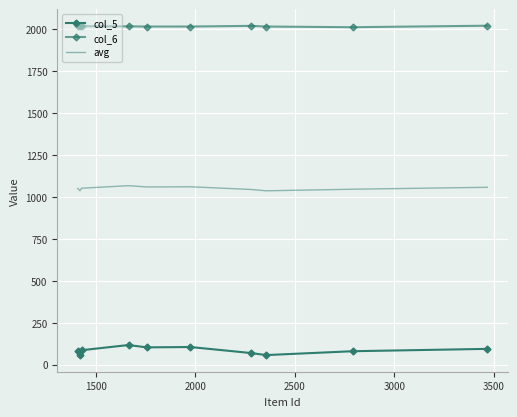

Reading left to right, transcribe all the data shown in this chart.

col_5: 84.0	56.0	86.0	117.0	103.0	105.0	69.0	57.0	80.0	94.0
col_6: 2019.0	2019.0	2019.0	2018.0	2017.0	2017.0	2021.0	2017.0	2013.0	2022.0
avg: 1051.5	1037.5	1052.5	1067.5	1060.0	1061.0	1045.0	1037.0	1046.5	1058.0